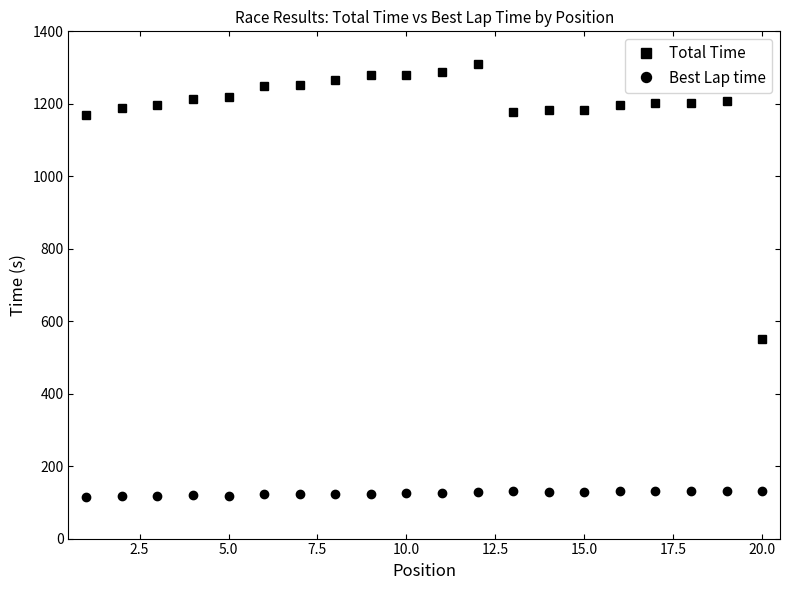

List the series in order of their peak value, lowest first.

Best Lap time, Total Time